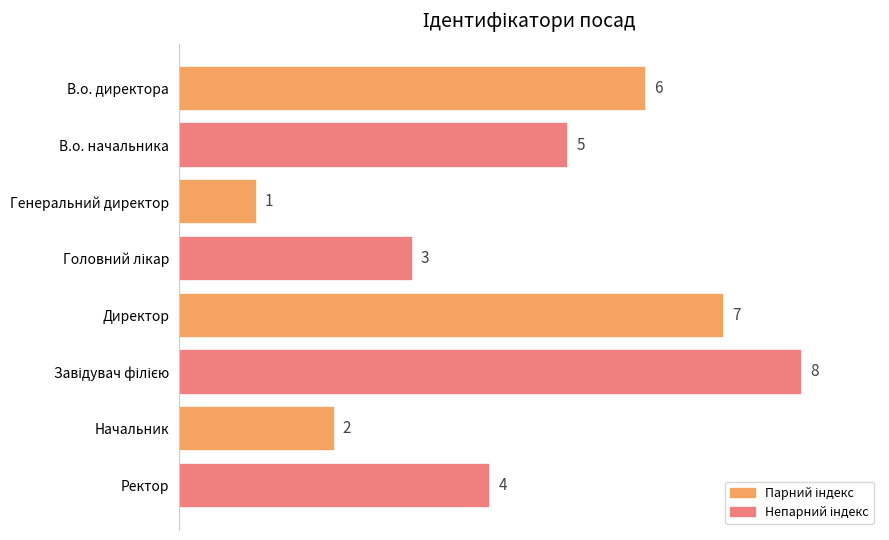

How many bars are there in total?

8